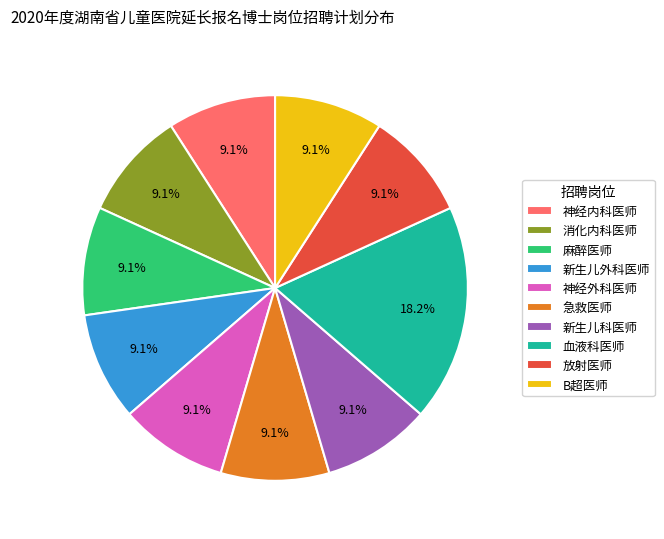

Does 新生儿科医师 represent more than half of the total?

No